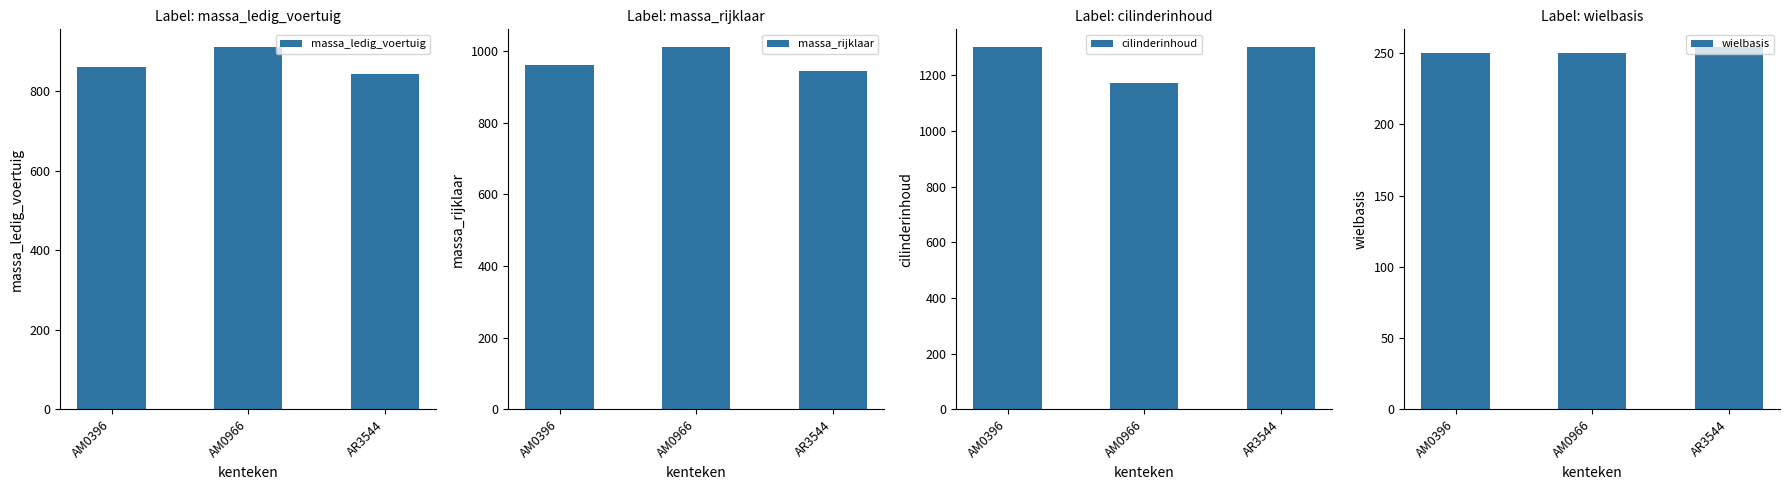

Reading left to right, transcribe all the data shown in this chart.

massa_ledig_voertuig: AM0396=860	AM0966=910	AR3544=844
massa_rijklaar: AM0396=960	AM0966=1010	AR3544=944
cilinderinhoud: AM0396=1300	AM0966=1172	AR3544=1300
wielbasis: AM0396=250	AM0966=250	AR3544=254